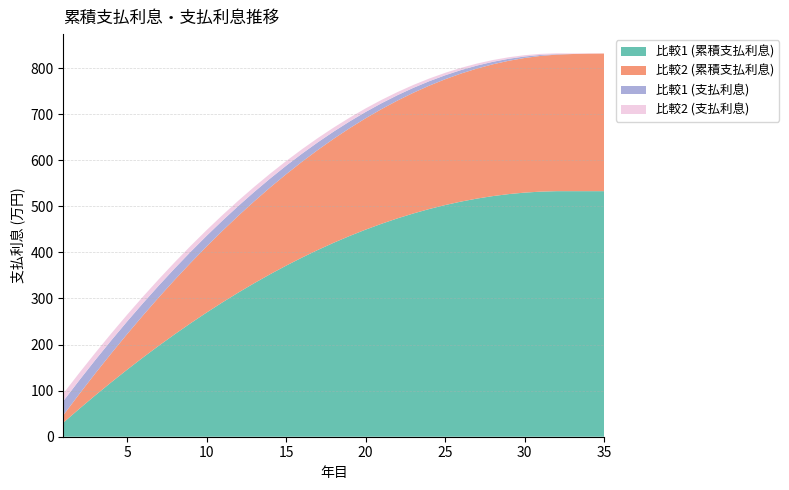

Reading right to left, what are all the values shown in this chart?

比較1 (累積支払利息): 35=532.8	34=532.8	33=532.8	32=532.8	31=531.8	30=529.7	29=526.5	28=522.2	27=516.8	26=510.3	25=502.7	24=494.1	23=484.5	22=473.8	21=462.1	20=449.4	19=435.7	18=421.1	17=405.4	16=388.8	15=371.2	14=352.7	13=333.3	12=312.9	11=291.6	10=269.4	9=246.3	8=222.4	7=197.5	6=171.8	5=145.3	4=117.9	3=89.6	2=60.6	1=30.7
比較2 (累積支払利息): 35=298.7	34=298.4	33=297.6	32=296.3	31=294.5	30=292.2	29=289.3	28=286.0	27=282.2	26=277.8	25=273.0	24=267.7	23=261.9	22=255.6	21=248.9	20=241.6	19=233.9	18=225.7	17=217.1	16=207.9	15=198.3	14=188.3	13=177.7	12=166.7	11=155.3	10=143.4	9=131.1	8=118.3	7=105.0	6=91.3	5=77.2	4=62.6	3=47.6	2=32.2	1=16.3
比較1 (支払利息): 35=0.0	34=0.0	33=0.0	32=1.0	31=2.1	30=3.2	29=4.3	28=5.4	27=6.5	26=7.5	25=8.6	24=9.6	23=10.7	22=11.7	21=12.7	20=13.7	19=14.7	18=15.7	17=16.6	16=17.6	15=18.5	14=19.4	13=20.4	12=21.3	11=22.2	10=23.1	9=24.0	8=24.8	7=25.7	6=26.6	5=27.4	4=28.2	3=29.1	2=29.9	1=30.7
比較2 (支払利息): 35=0.3	34=0.8	33=1.3	32=1.8	31=2.3	30=2.8	29=3.3	28=3.8	27=4.3	26=4.8	25=5.3	24=5.8	23=6.3	22=6.8	21=7.2	20=7.7	19=8.2	18=8.7	17=9.1	16=9.6	15=10.1	14=10.5	13=11.0	12=11.4	11=11.9	10=12.3	9=12.8	8=13.2	7=13.7	6=14.1	5=14.6	4=15.0	3=15.4	2=15.9	1=16.3